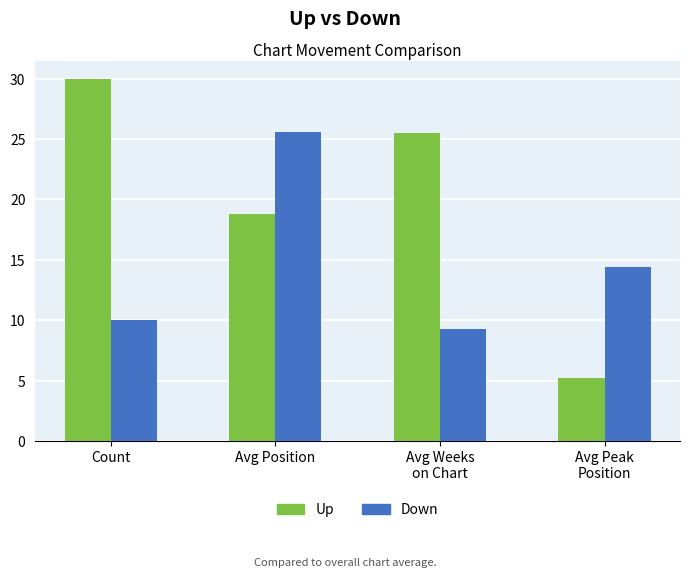

At which category is the sum across all series the highest?

Avg Position